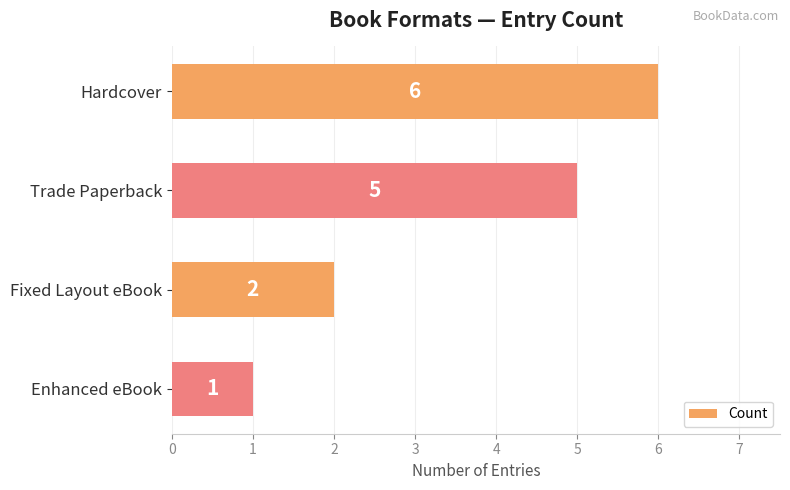

Between Fixed Layout eBook and Hardcover, which is larger?

Hardcover